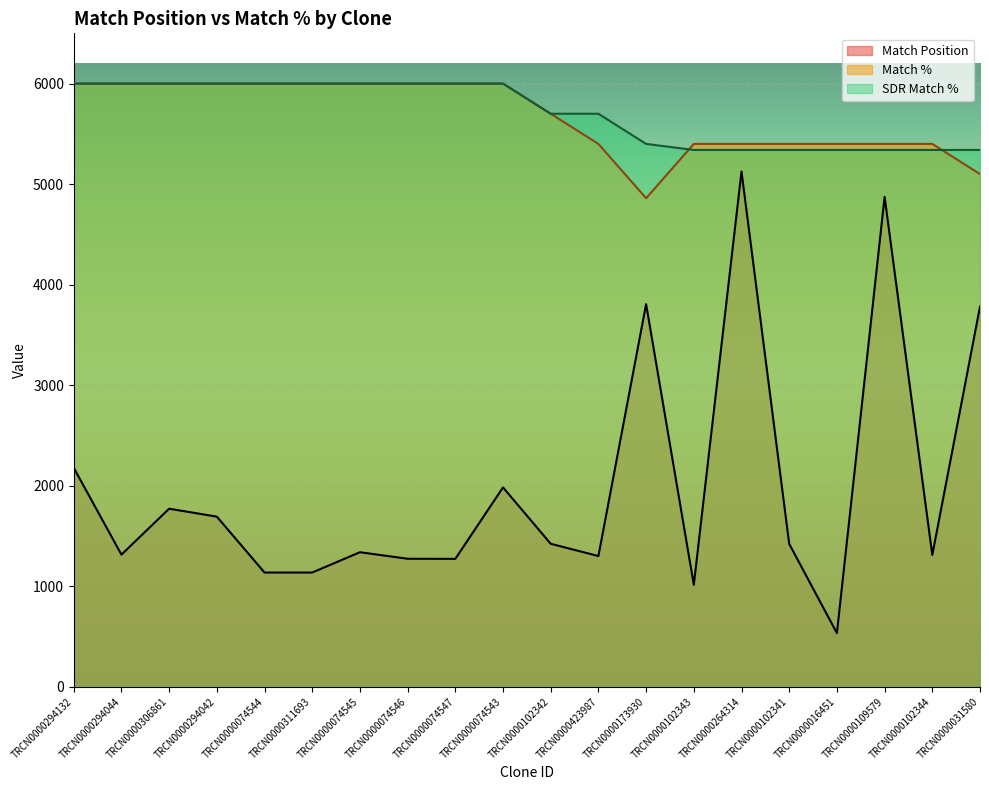

What is the difference between the second highest and minimum values in the Match % series?

1140